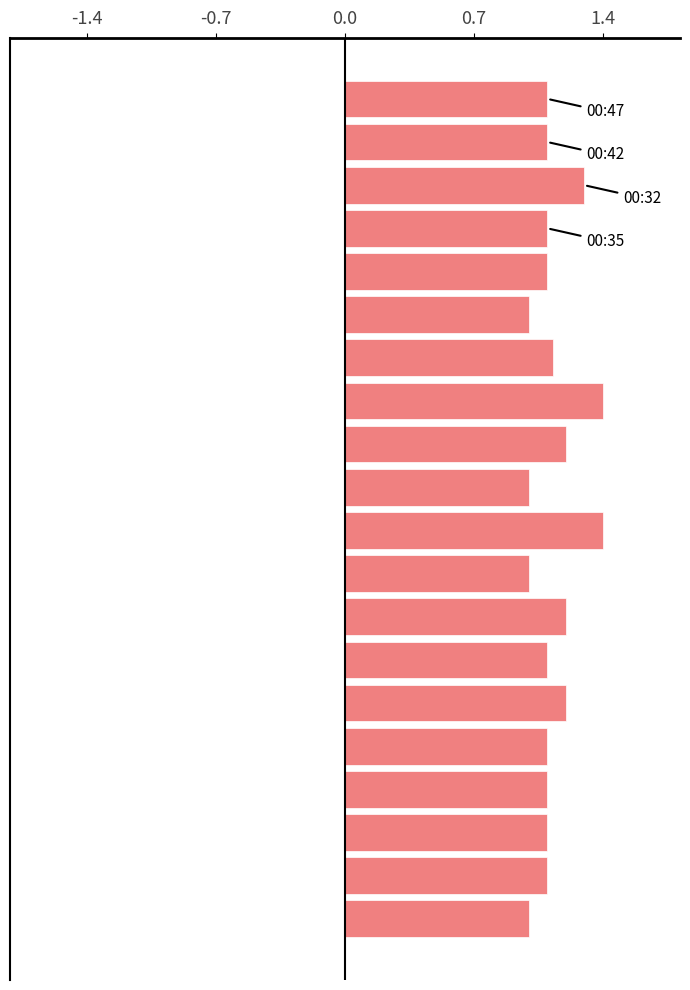

What is the value of the 14th bar from the top?

1.1